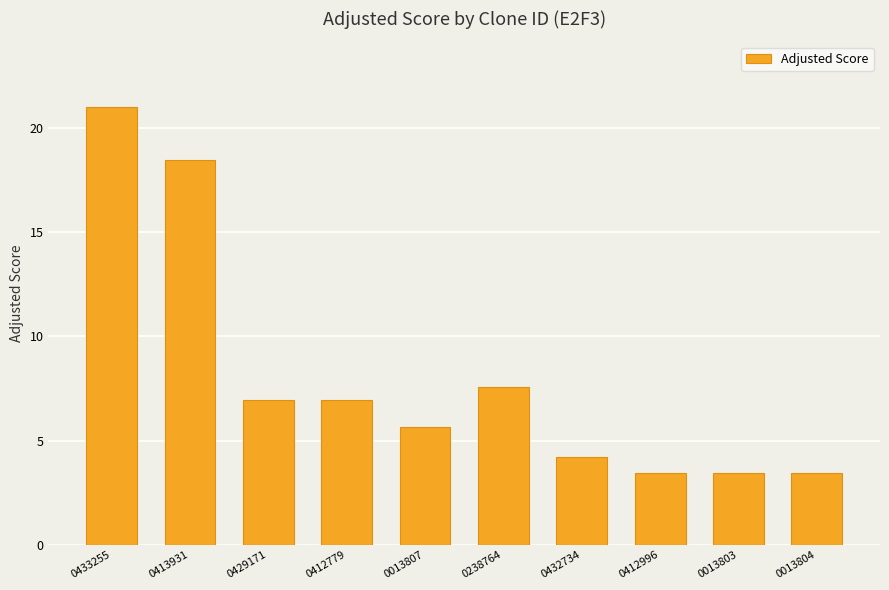

At which label is the value closest to 12?

0238764